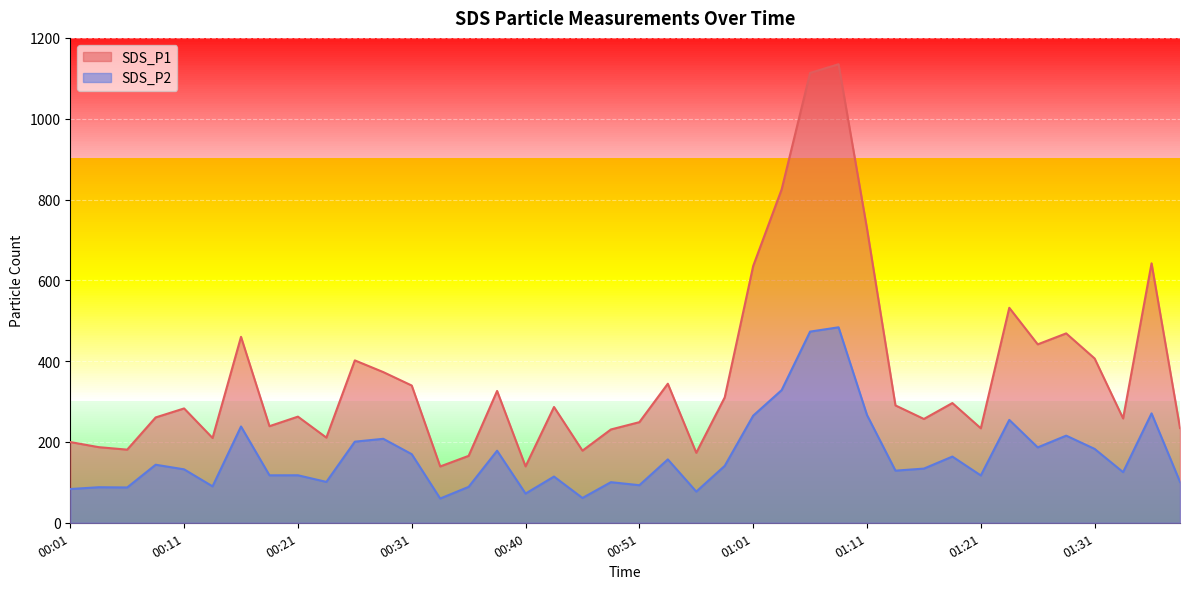

Which series has the widest spread of values?

SDS_P1